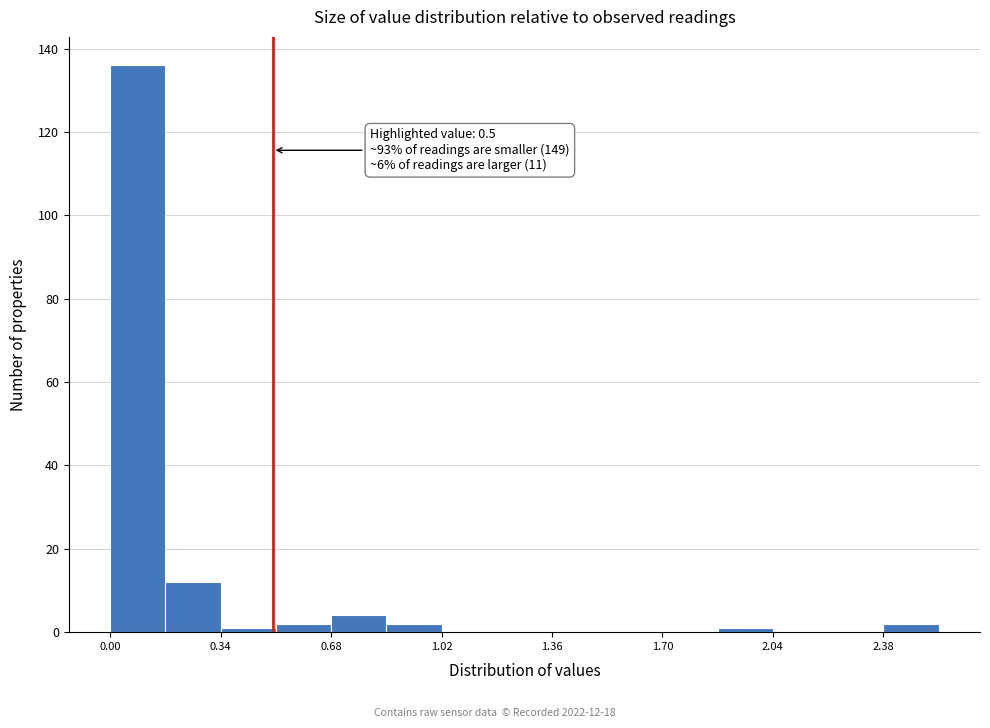

Read against the x-axis, roughly where is the centre of the tallest bar?

0.10